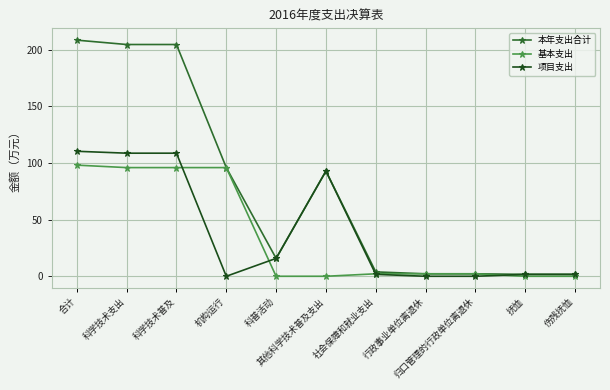

How many categories are shown in the chart?

11